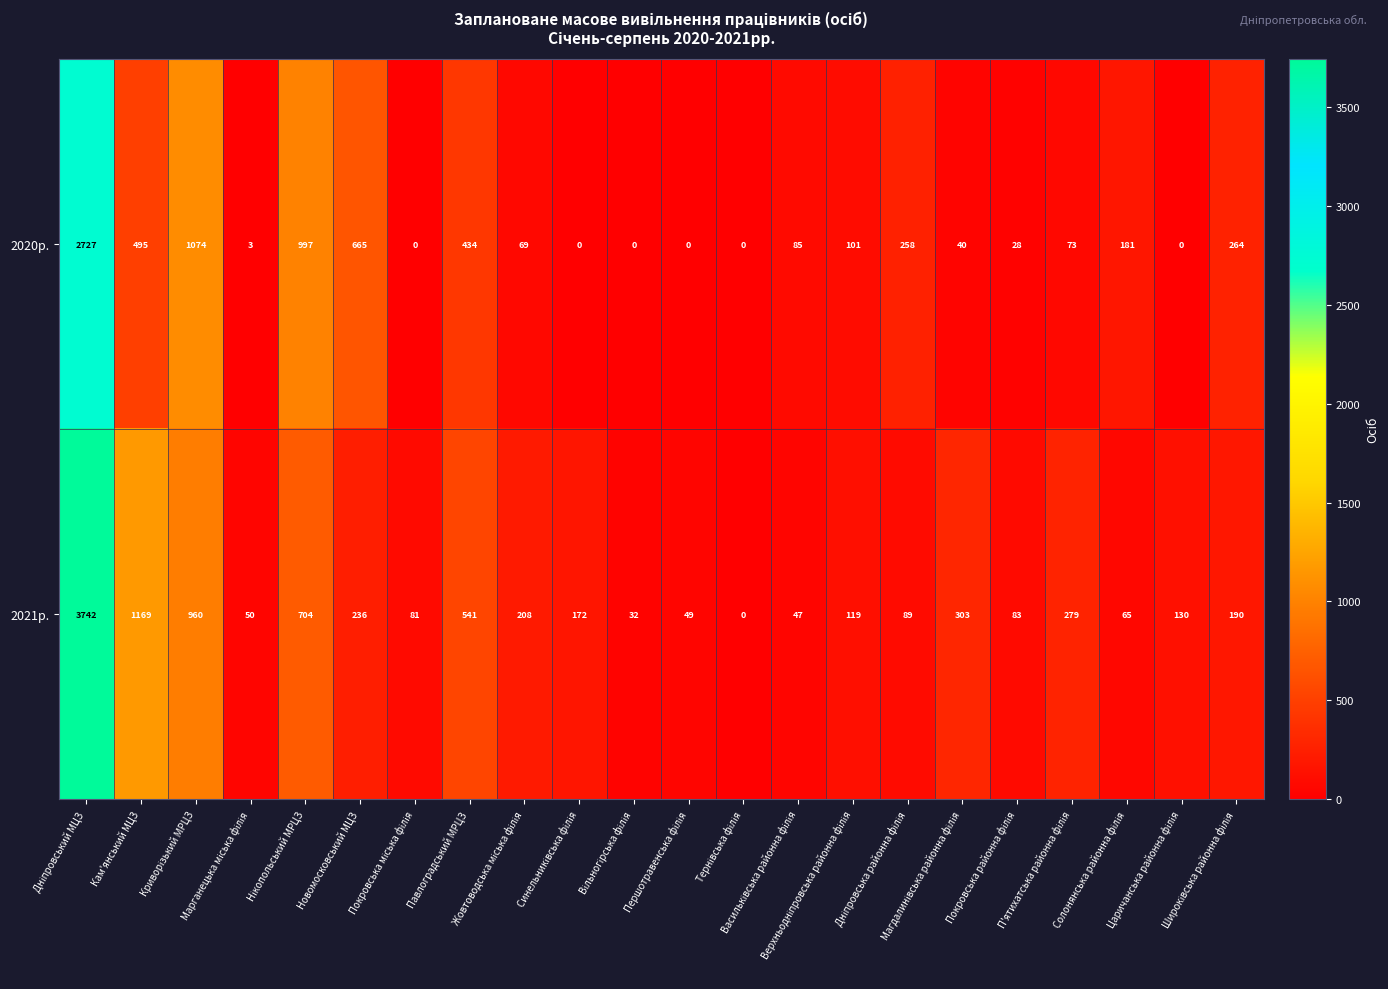

Which series has the widest spread of values?

2021р.